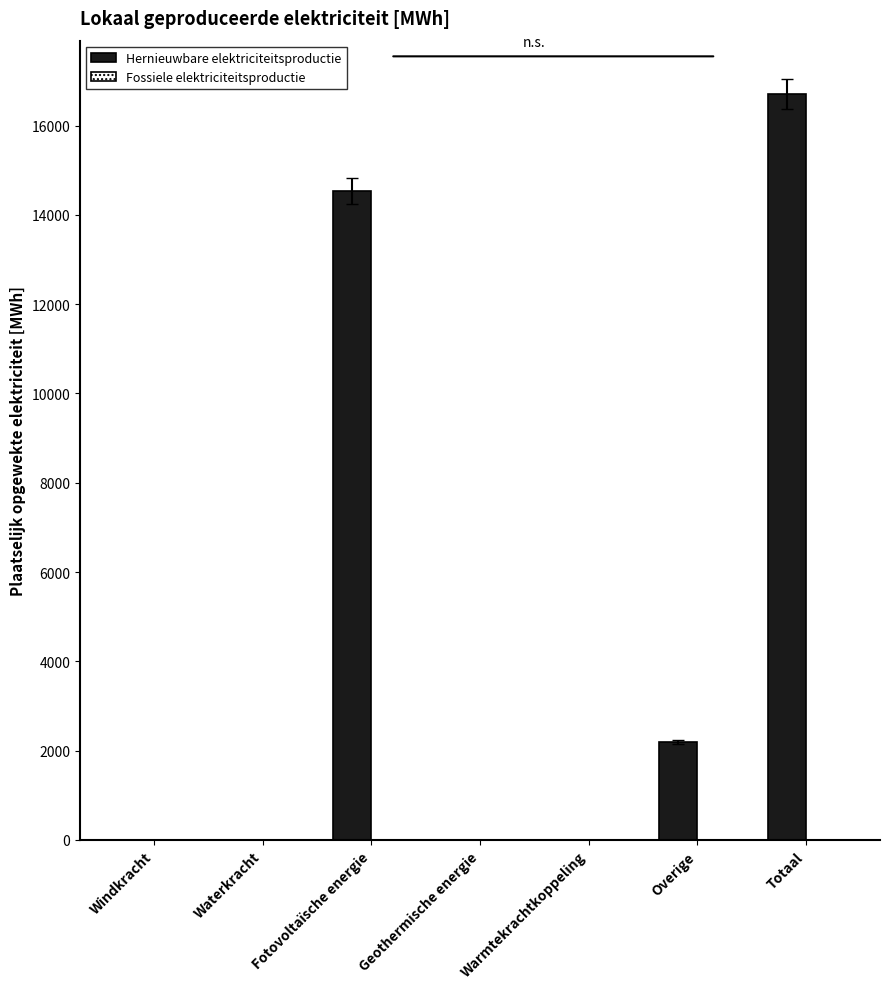

Does the chart contain stacked bars?

No